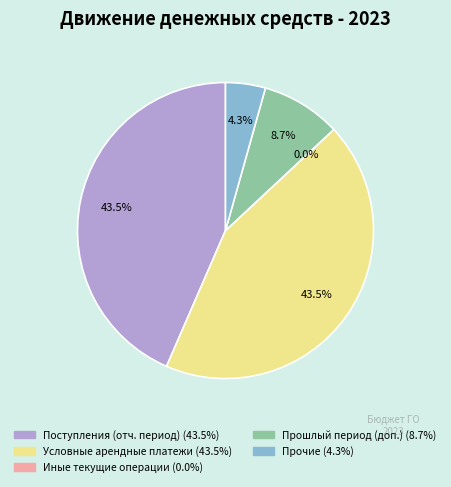

To the nearest percent, what is the average slice percentage?

20%